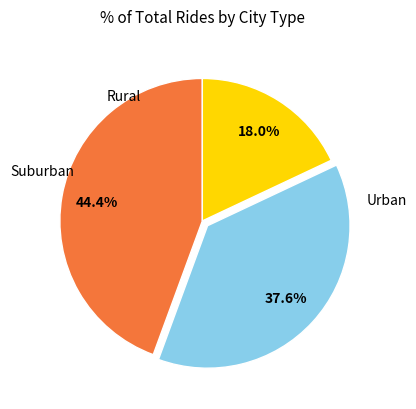

Does any single category account for the majority?

No